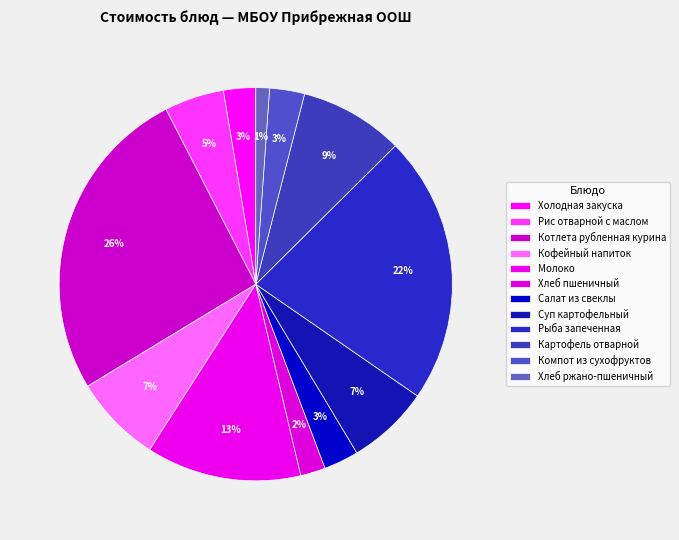

Which has a higher value, Картофель отварной or Холодная закуска?

Картофель отварной